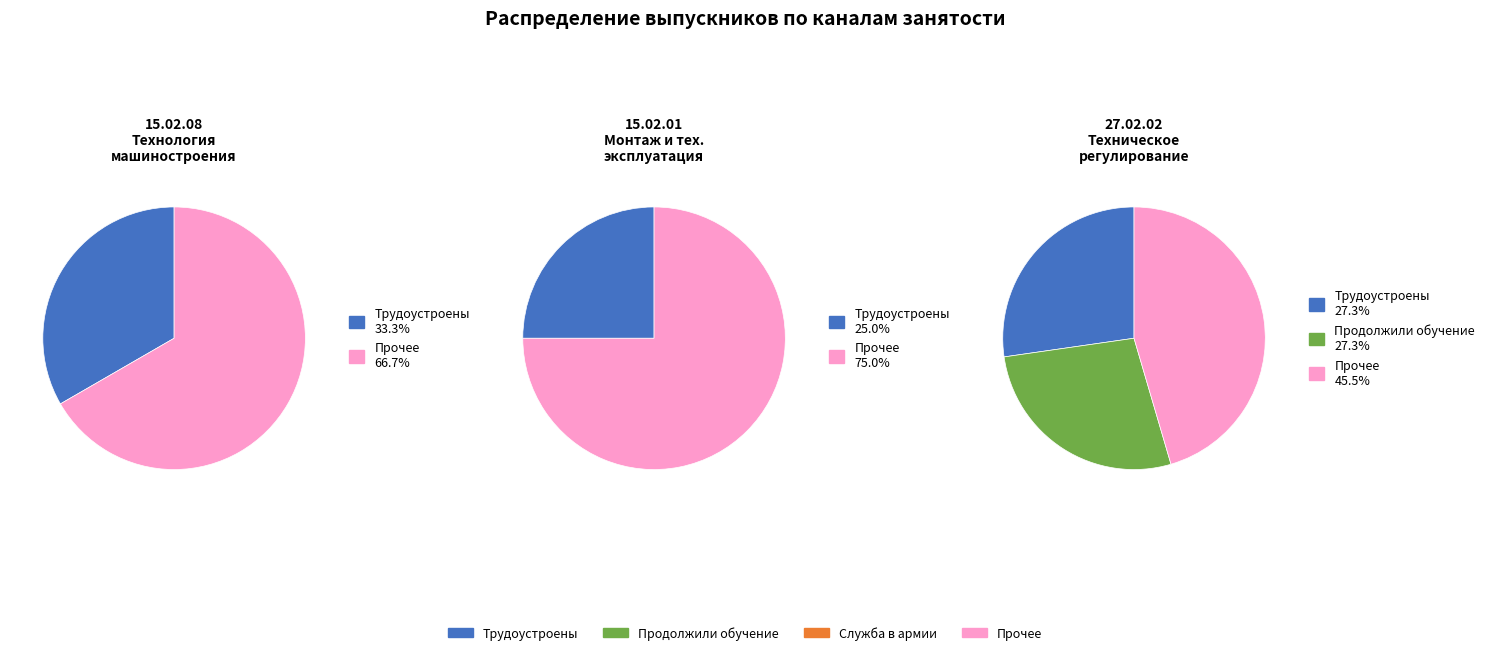

Between 0 and 1, which series saw the biggest shift?

15.02.01 Монтаж и техническая эксплуатация